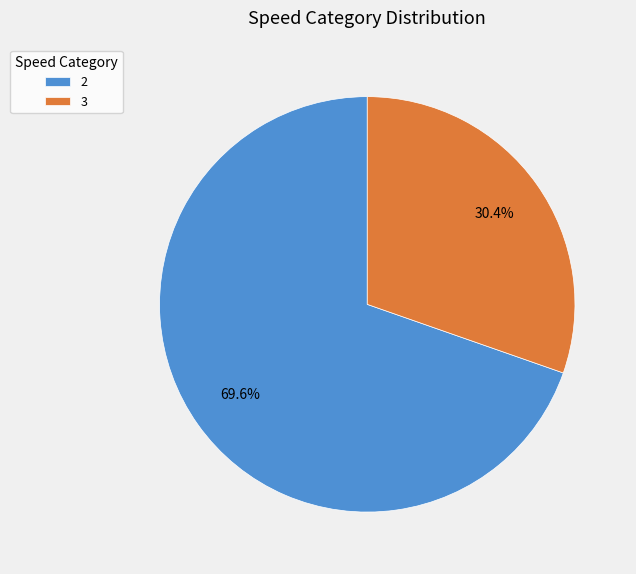

Combined, what portion of the pie is 2 and 3?

100.0%